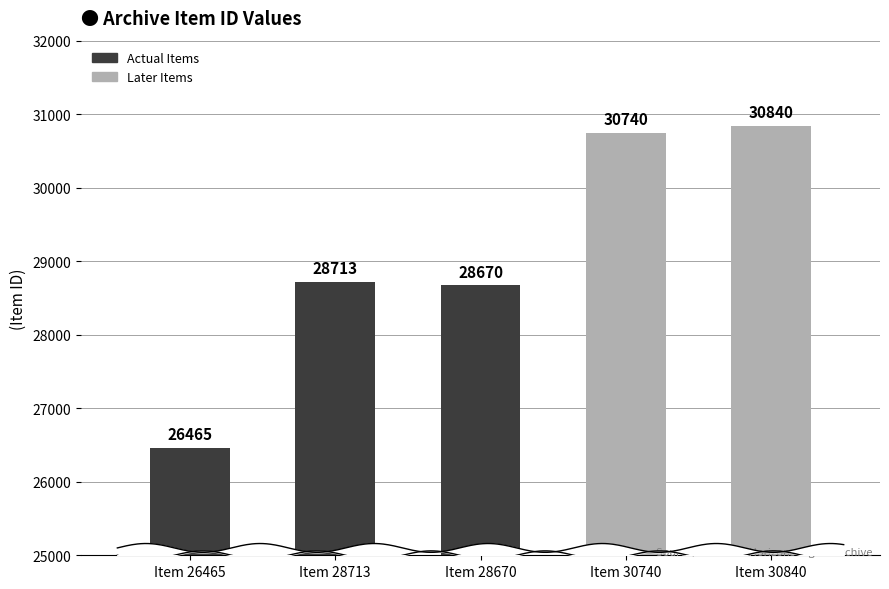

What is the minimum value shown in the chart?

26465